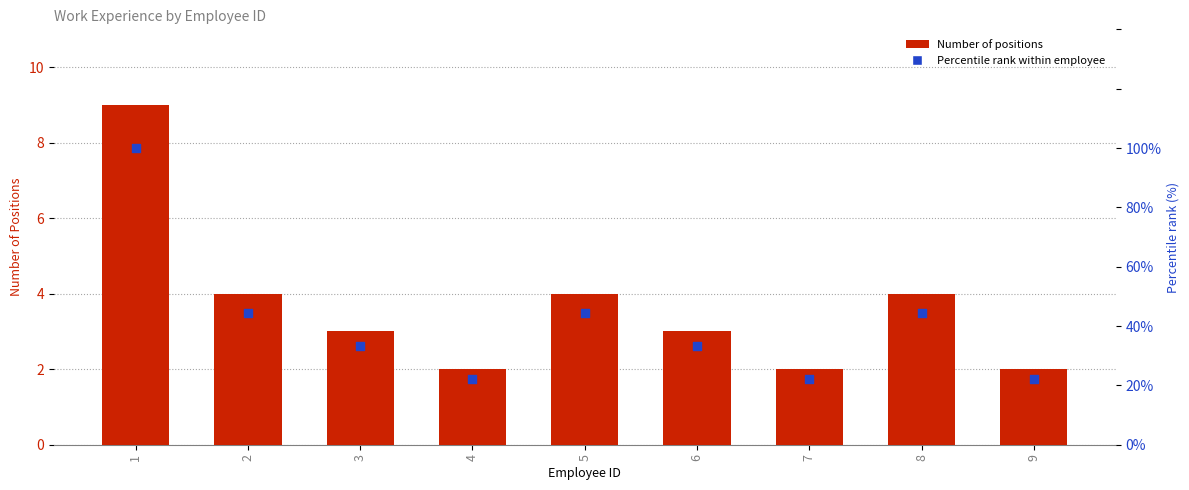

What are all the series names shown in the legend?

Number of Positions, Percentile rank within employee